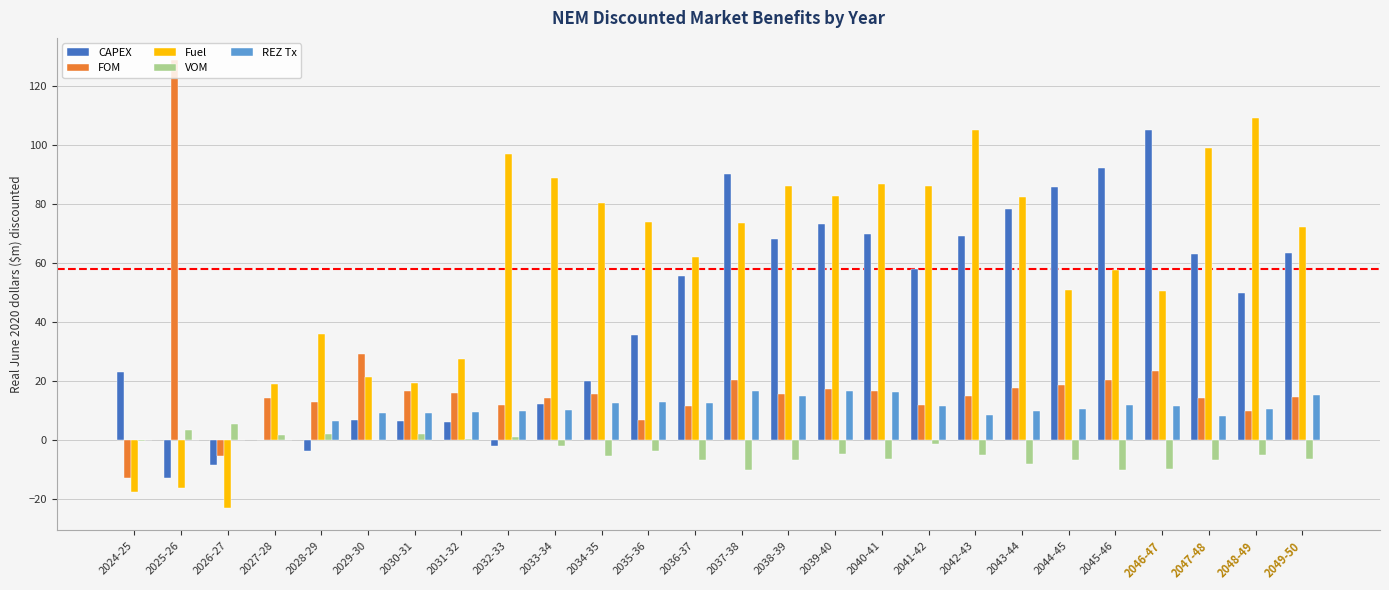

What is the sum of the FOM values at 2048-49 and 2038-39?

25.5